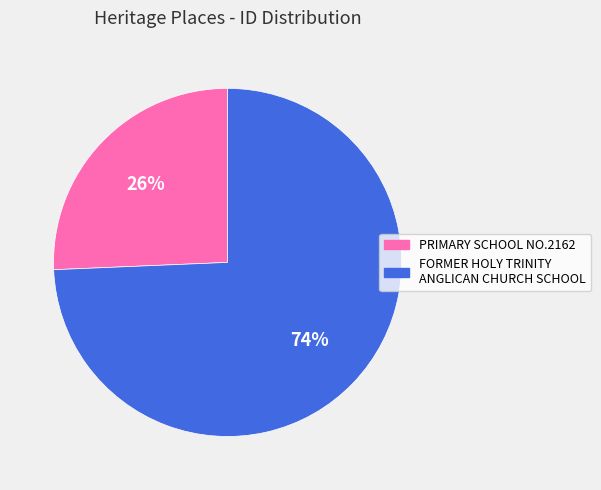

What is the largest slice in the pie chart?

FORMER HOLY TRINITY ANGLICAN CHURCH SCHOOL